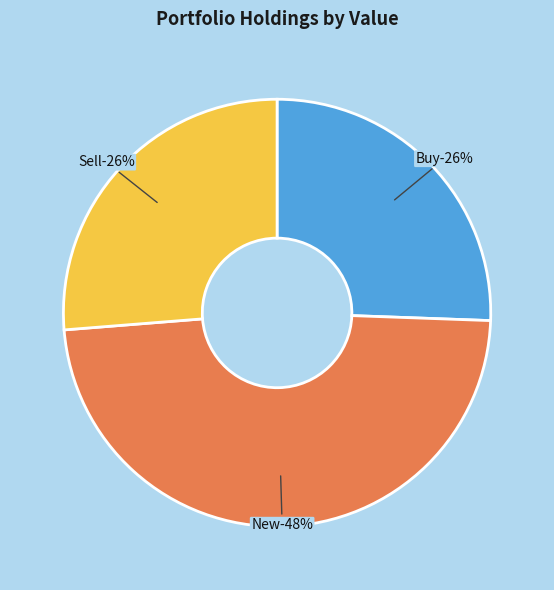

Combined, do New and New account for over 50%?

No